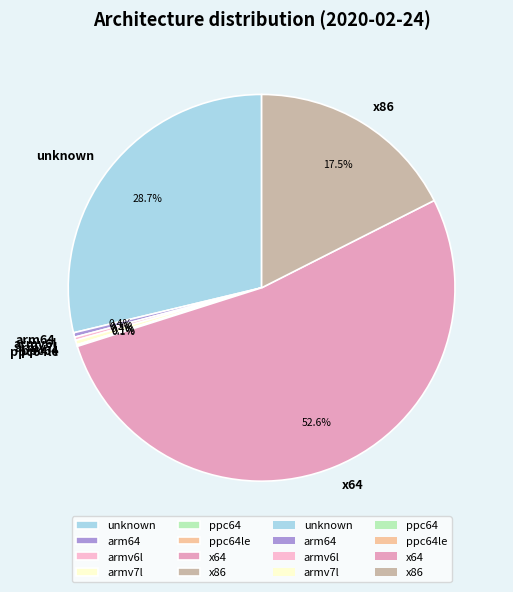

Which slice is the largest?

x64